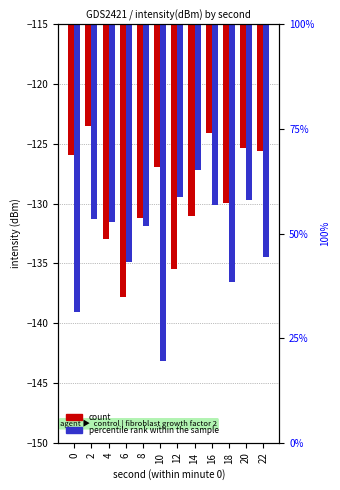

True or false: count has a value of -182.3 at 18.

False